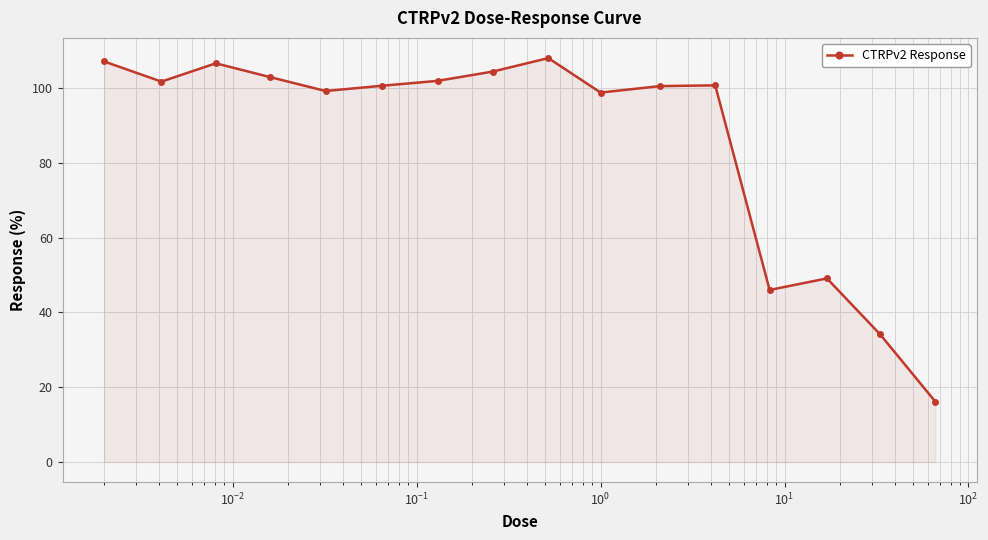

What is the value of the 3rd point from the left?

106.7